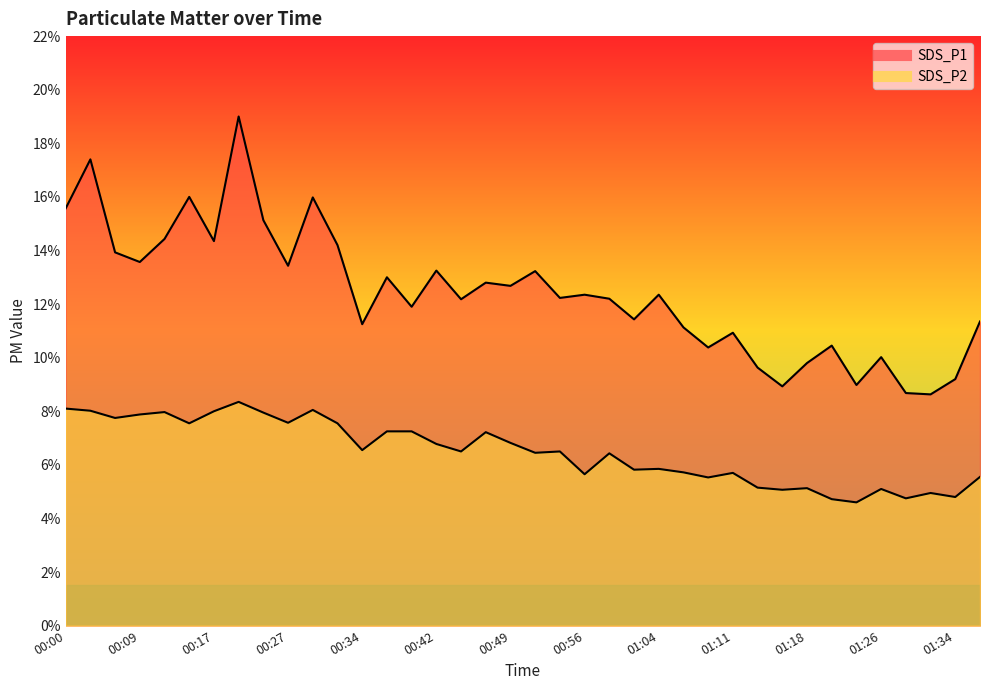

Is it true that SDS_P2 equals 4.8 at 01:34?

True